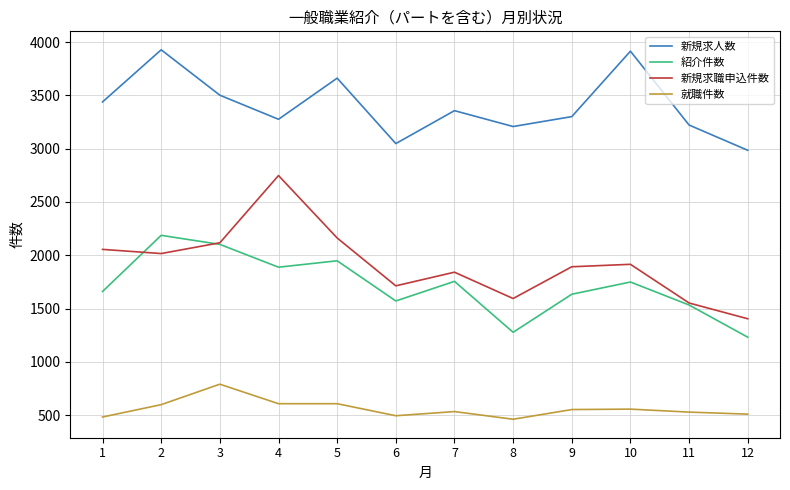

What is the maximum value for 新規求人数?

3928